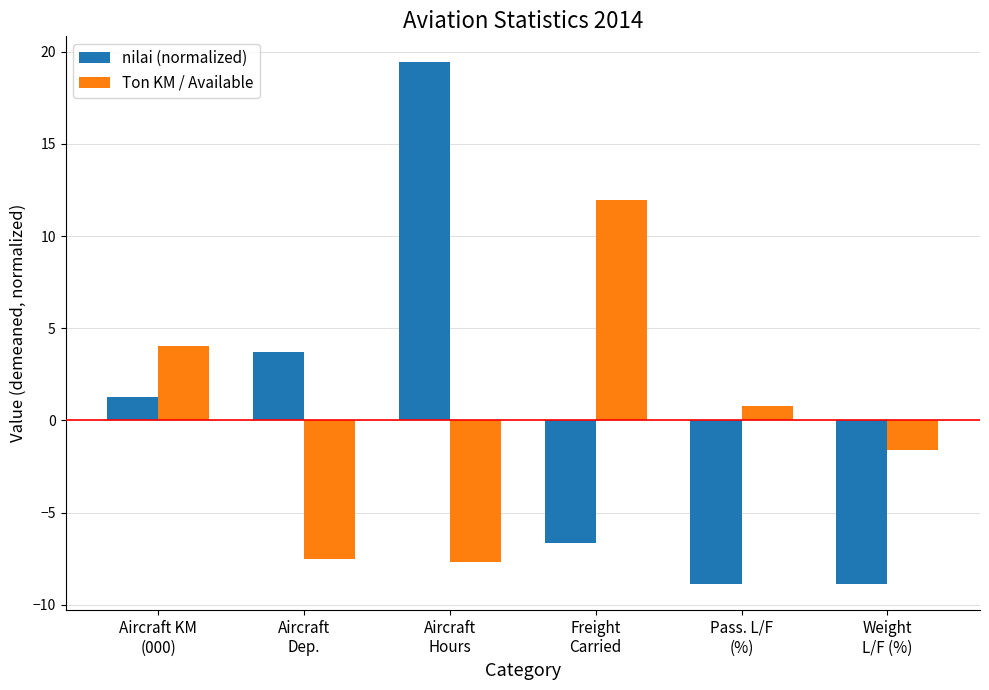

What is the label of the 4th bar from the left?

Freight
Carried